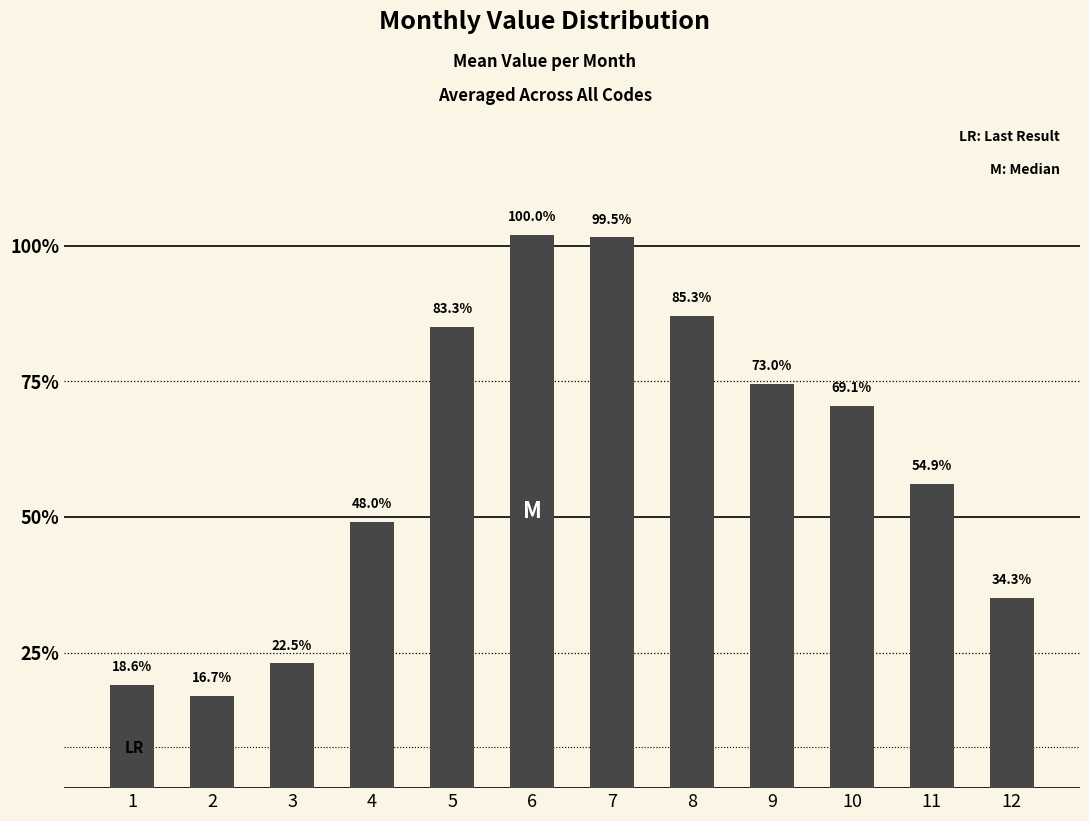

Are the bars horizontal?

No